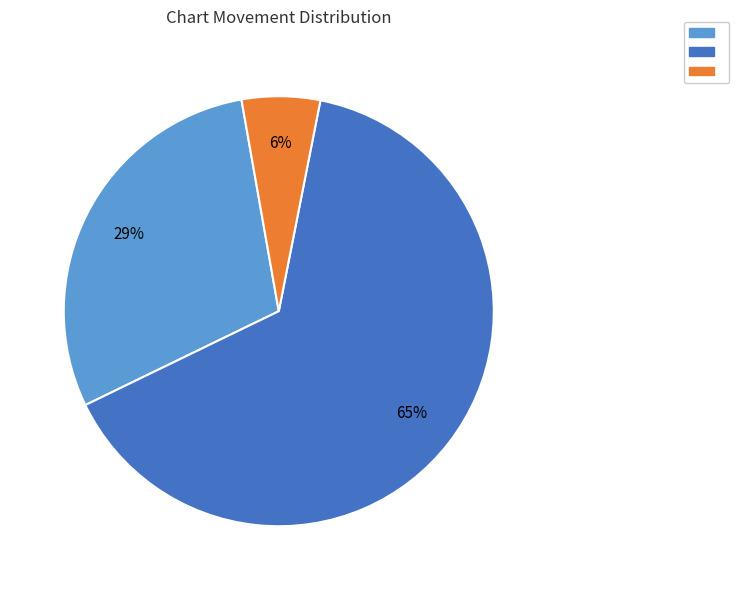

Is there any slice that represents more than half of the pie?

Yes